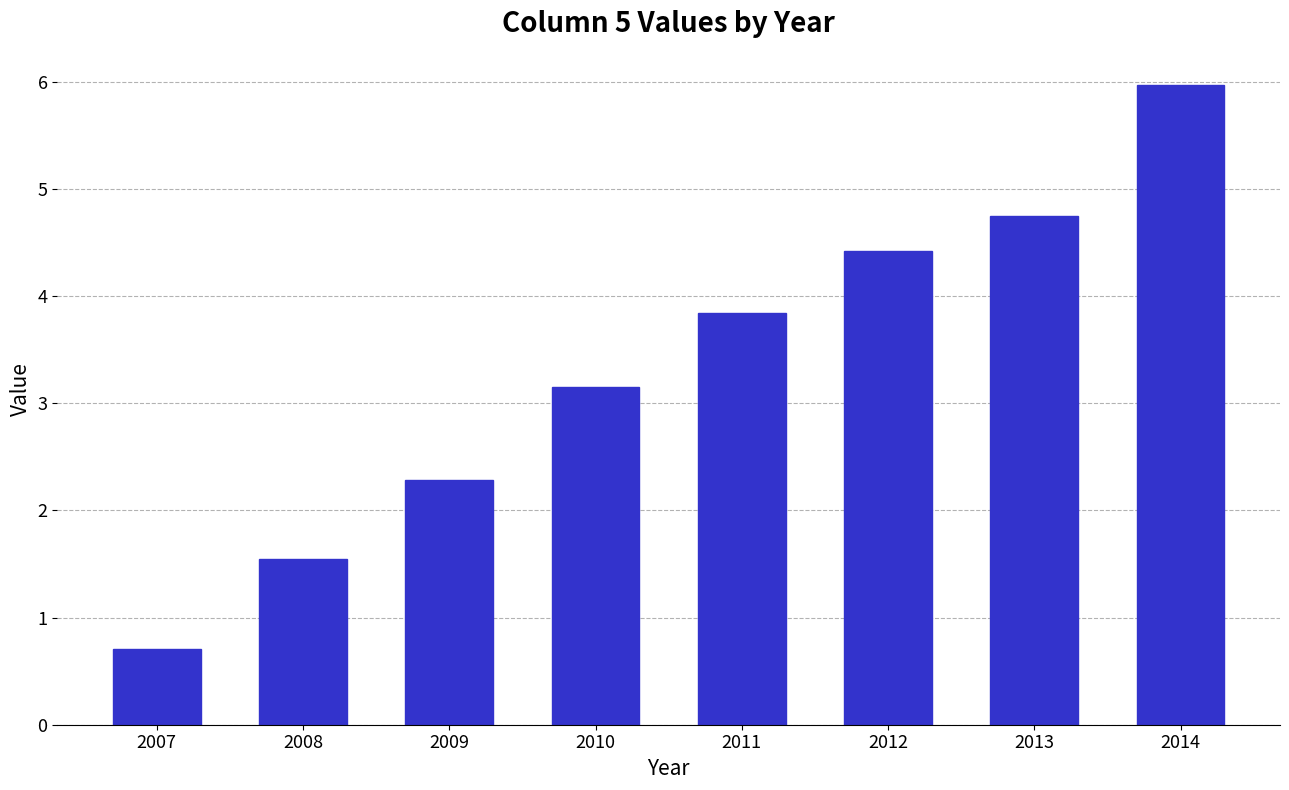

What is the maximum value shown in the chart?

6.0